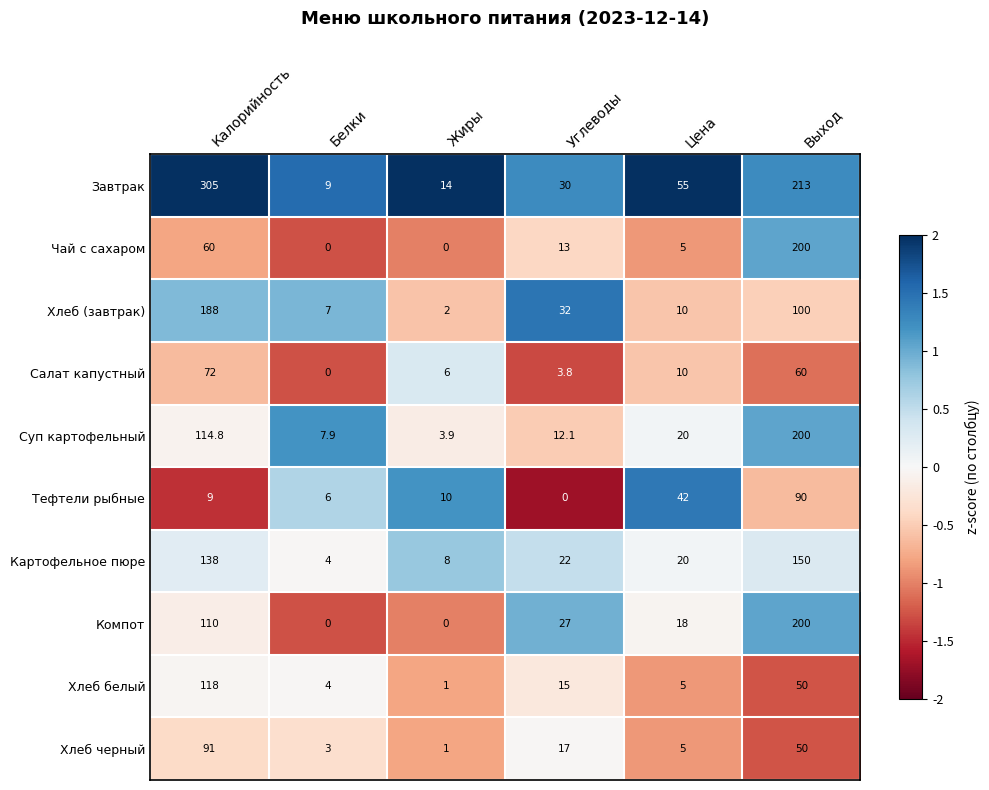

What is the difference between the maximum and second lowest values in the Хлеб (завтрак) series?

181.0